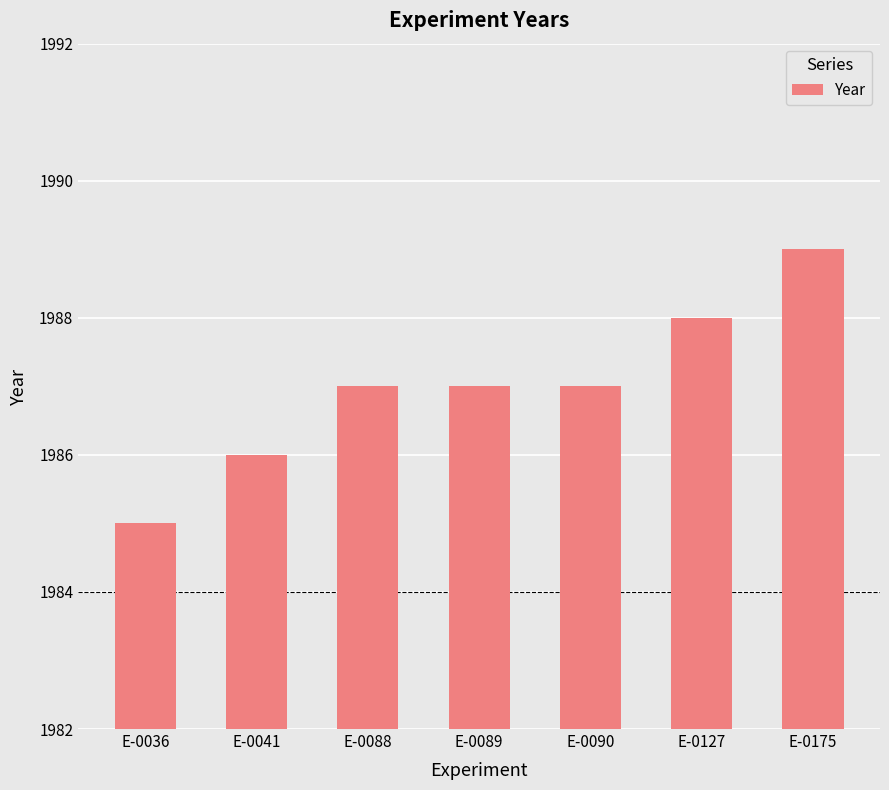

What is the change in value from E-0041 to E-0089?

+1